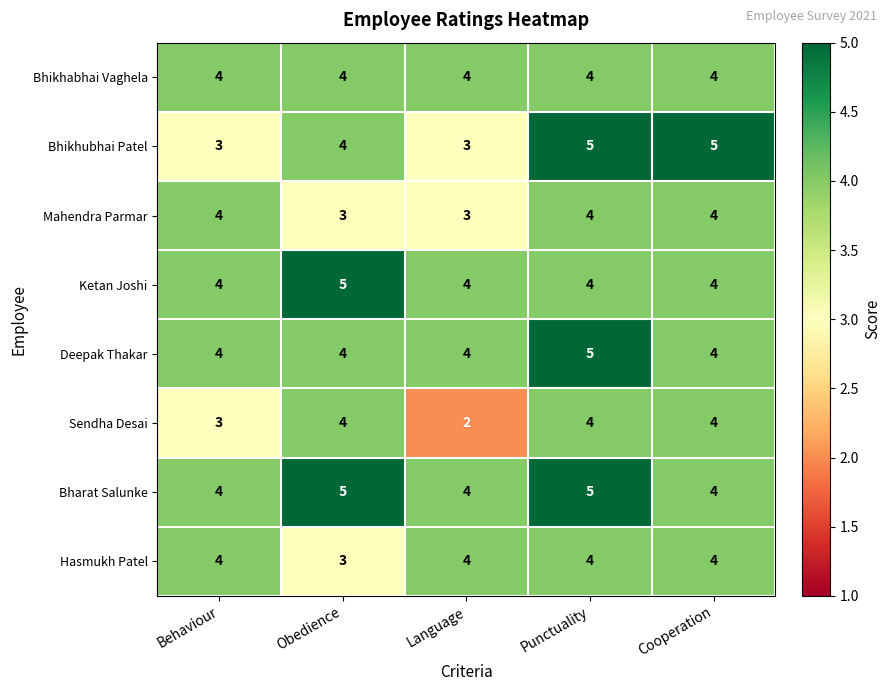

What is the sum of all Sendha Desai values?

17